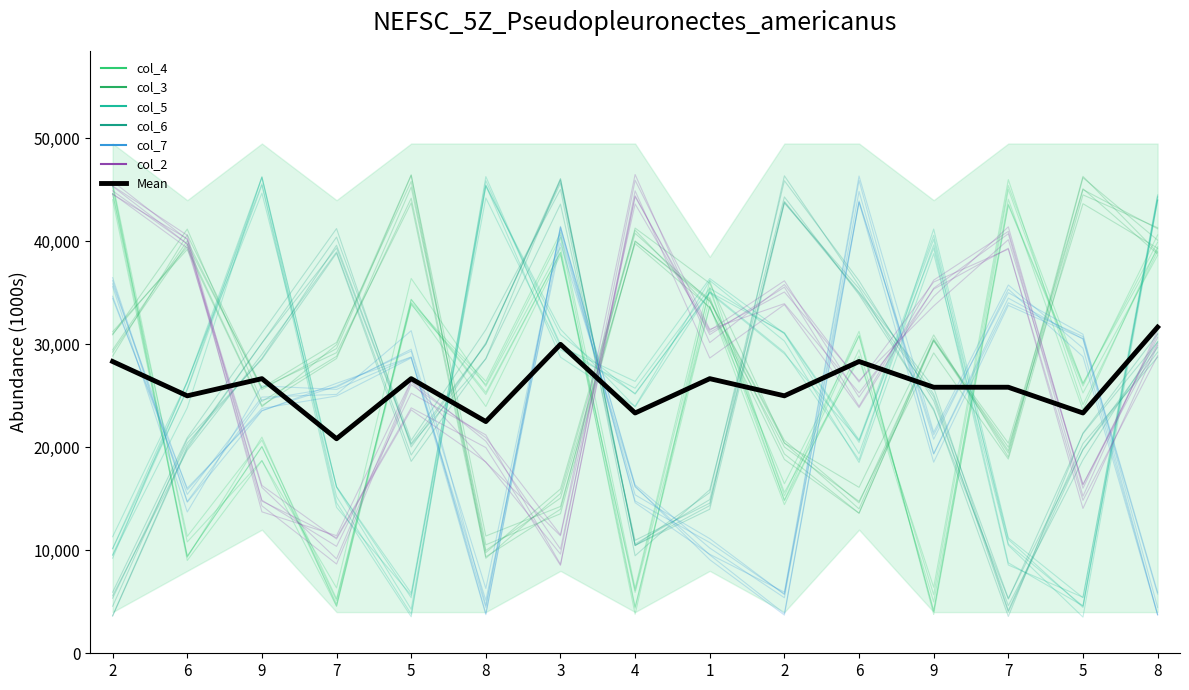

Is the value of col_7 at 8 greater than the value of col_2 at 8?

No